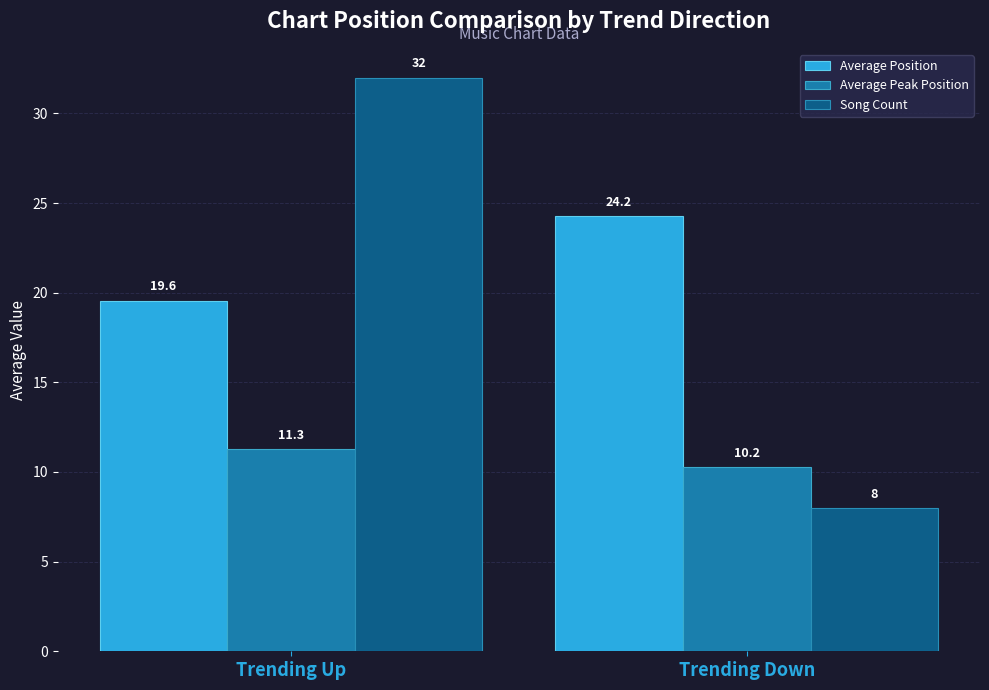

List the series in order of their overall mean, highest first.

Average Position, Song Count, Average Peak Position